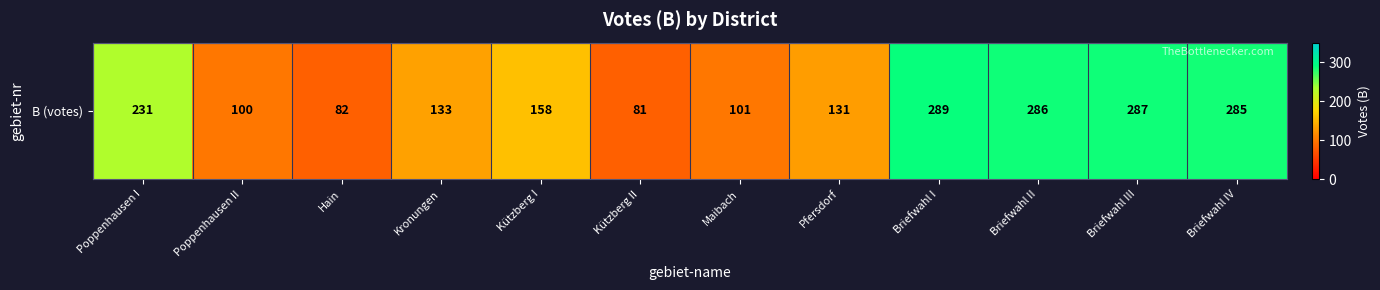

Which has a higher value, Briefwahl IV or Pfersdorf?

Briefwahl IV